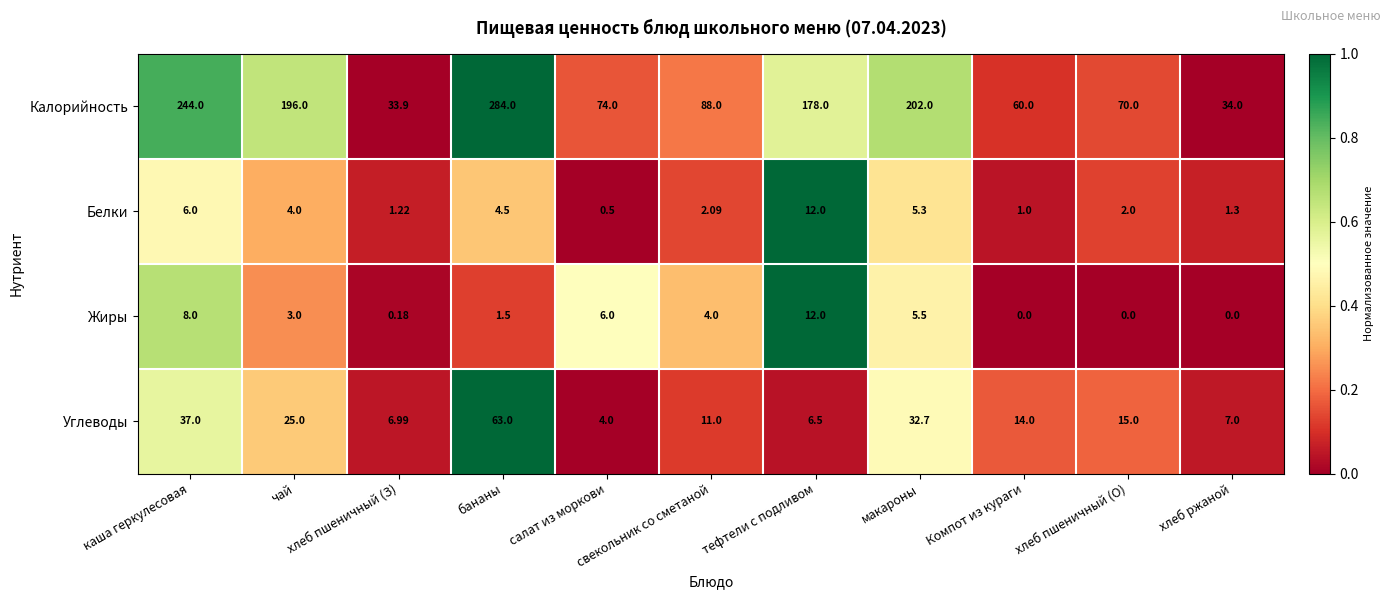

Which series has the largest total across all categories?

Калорийность